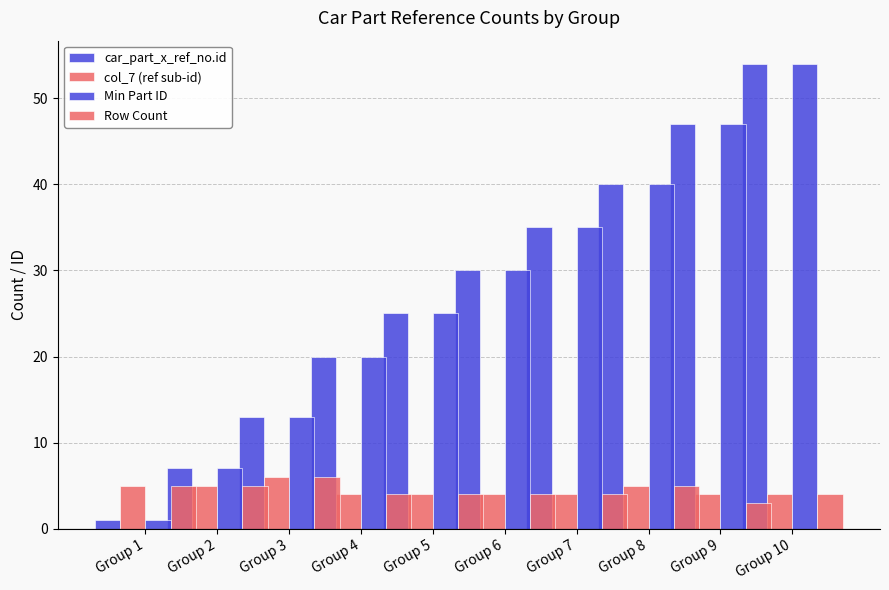

How many data points in Row Count are above 4?

4